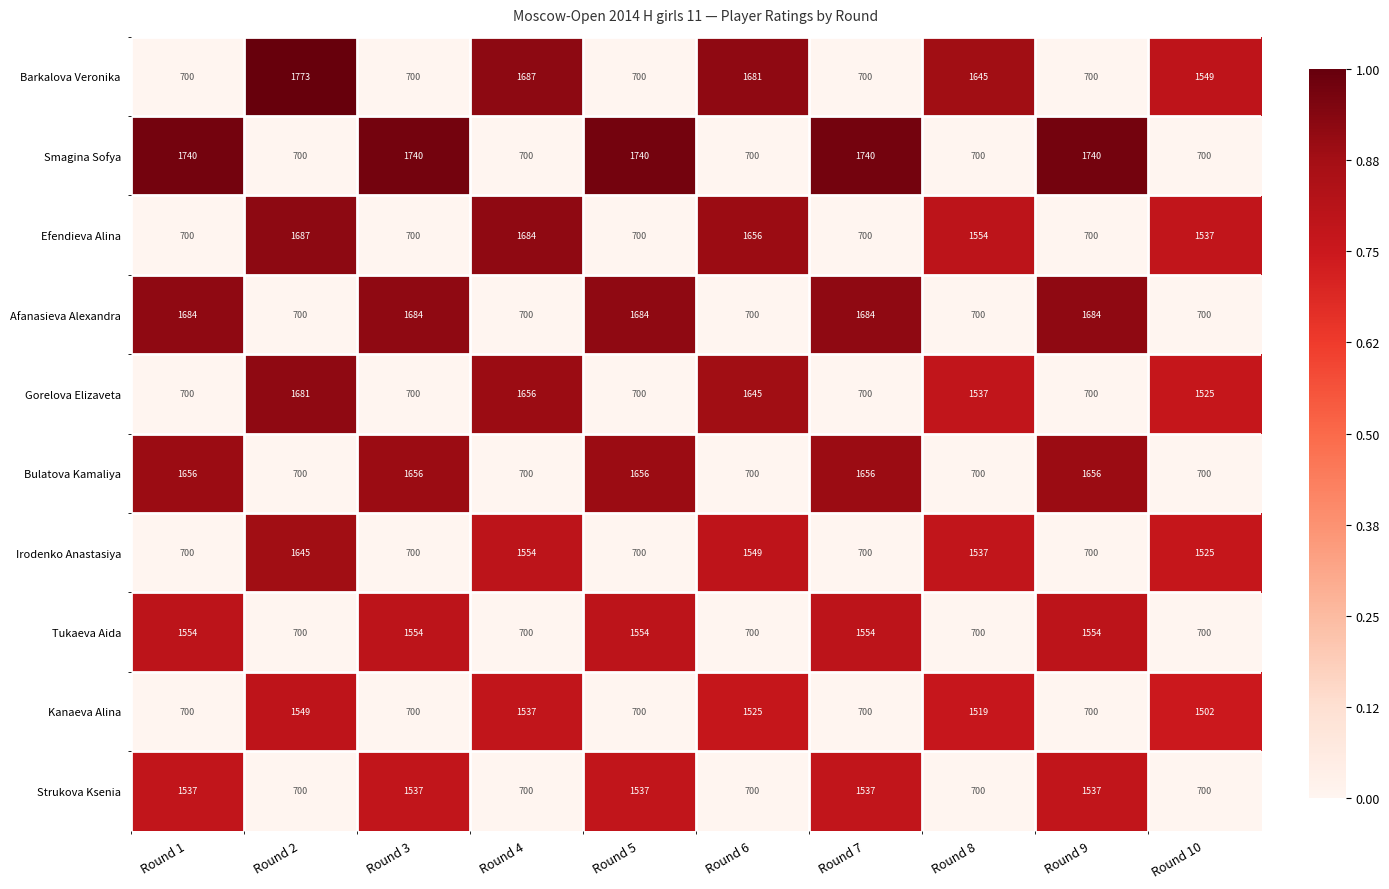

The value of Kanaeva Alina at Round 4 is 1537. True or false?

True